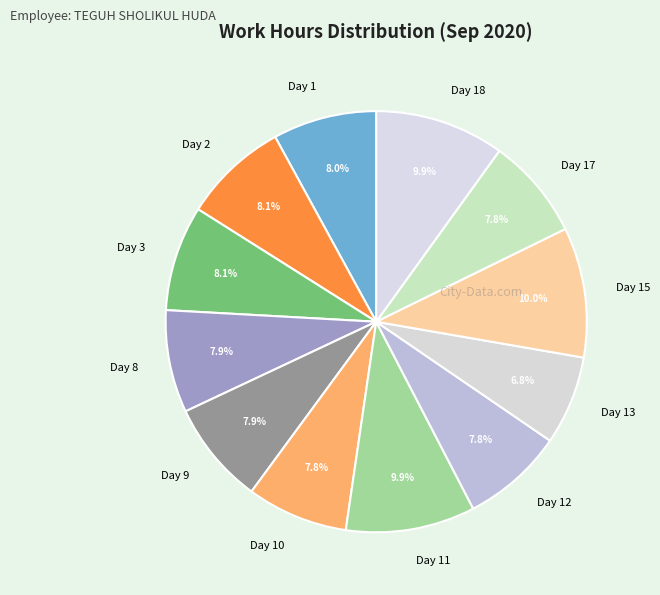

Which category has the smallest portion of the pie?

Day 13